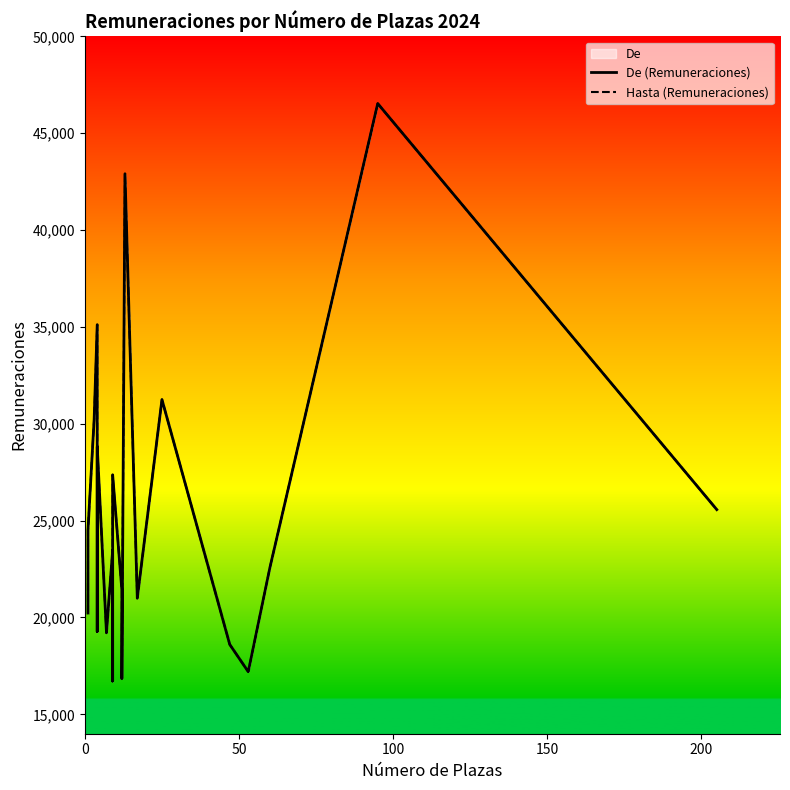

What is the value of the Hasta (Remuneraciones) point at the 9th from the left?

16718